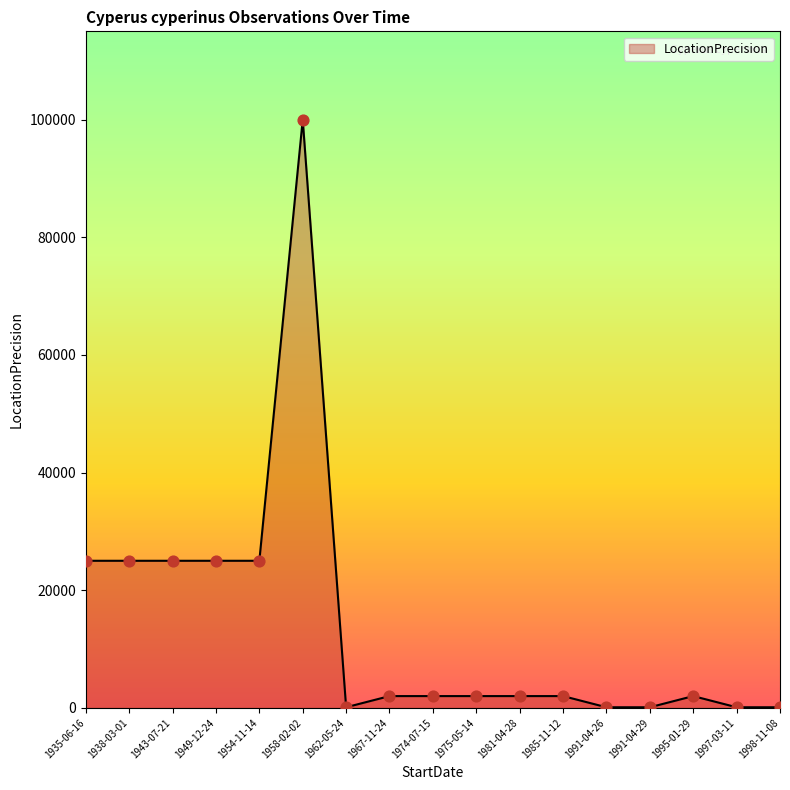

Approximately how many times larger is the value at 1958-02-02 compared to 1943-07-21?

4.0